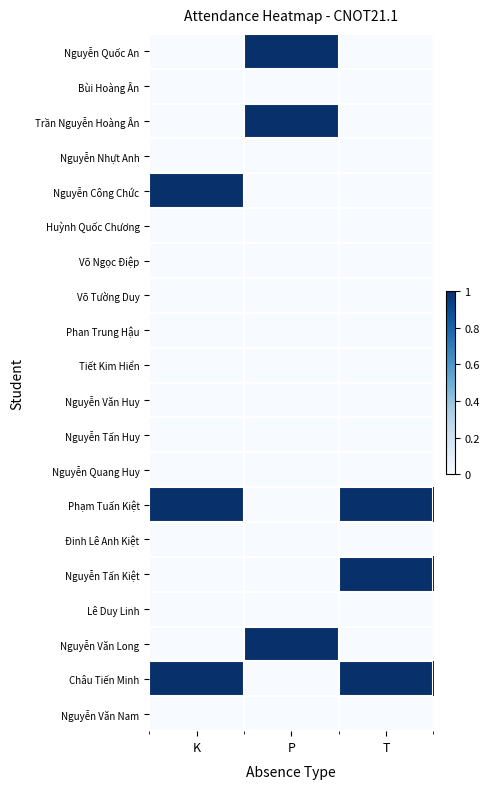

Reading right to left, list all the values displayed in this chart.

Nguyễn Quốc An: T=0	P=1	K=0
Bùi Hoàng Ân: T=0	P=0	K=0
Trần Nguyễn Hoàng Ân: T=0	P=1	K=0
Nguyễn Nhựt Anh: T=0	P=0	K=0
Nguyễn Công Chức: T=0	P=0	K=1
Huỳnh Quốc Chương: T=0	P=0	K=0
Võ Ngọc Điệp: T=0	P=0	K=0
Võ Tường Duy: T=0	P=0	K=0
Phan Trung Hậu: T=0	P=0	K=0
Tiết Kim Hiển: T=0	P=0	K=0
Nguyễn Văn Huy: T=0	P=0	K=0
Nguyễn Tấn Huy: T=0	P=0	K=0
Nguyễn Quang Huy: T=0	P=0	K=0
Phạm Tuấn Kiệt: T=1	P=0	K=1
Đinh Lê Anh Kiệt: T=0	P=0	K=0
Nguyễn Tấn Kiệt: T=1	P=0	K=0
Lê Duy Linh: T=0	P=0	K=0
Nguyễn Văn Long: T=0	P=1	K=0
Châu Tiến Minh: T=1	P=0	K=1
Nguyễn Văn Nam: T=0	P=0	K=0